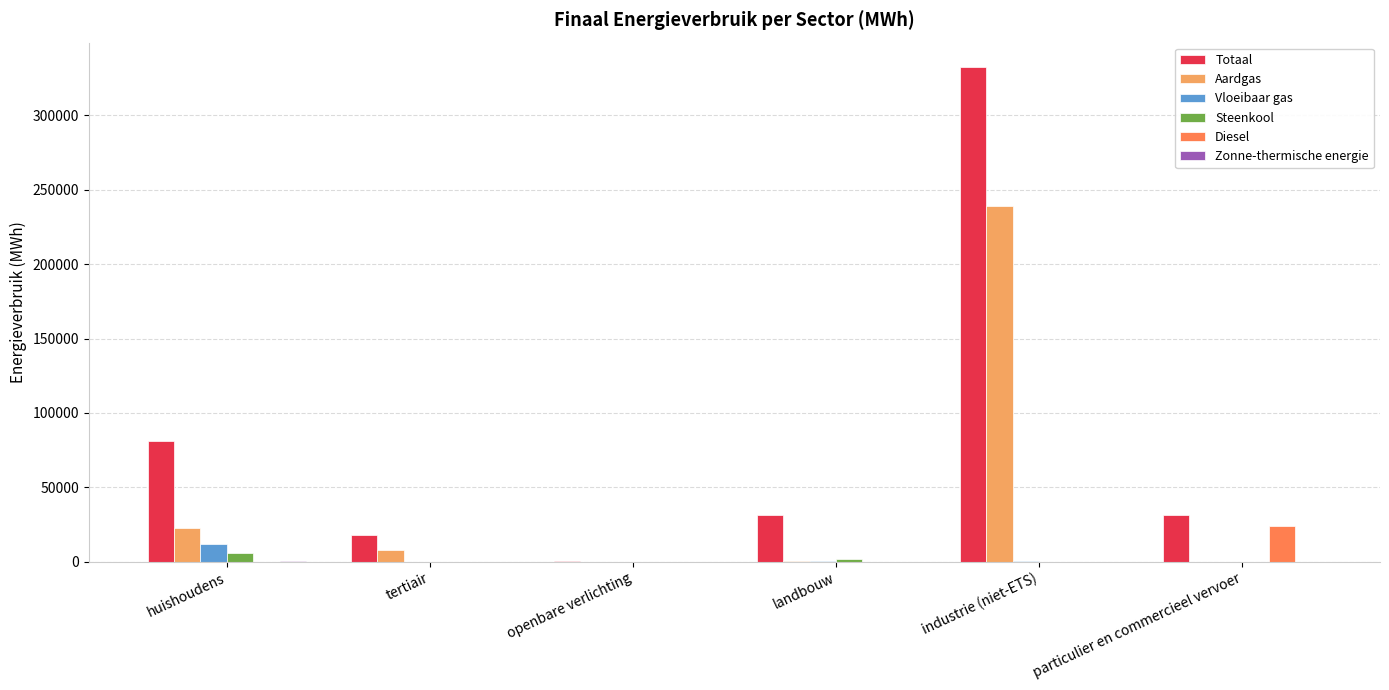

How many distinct data groups are displayed?

6